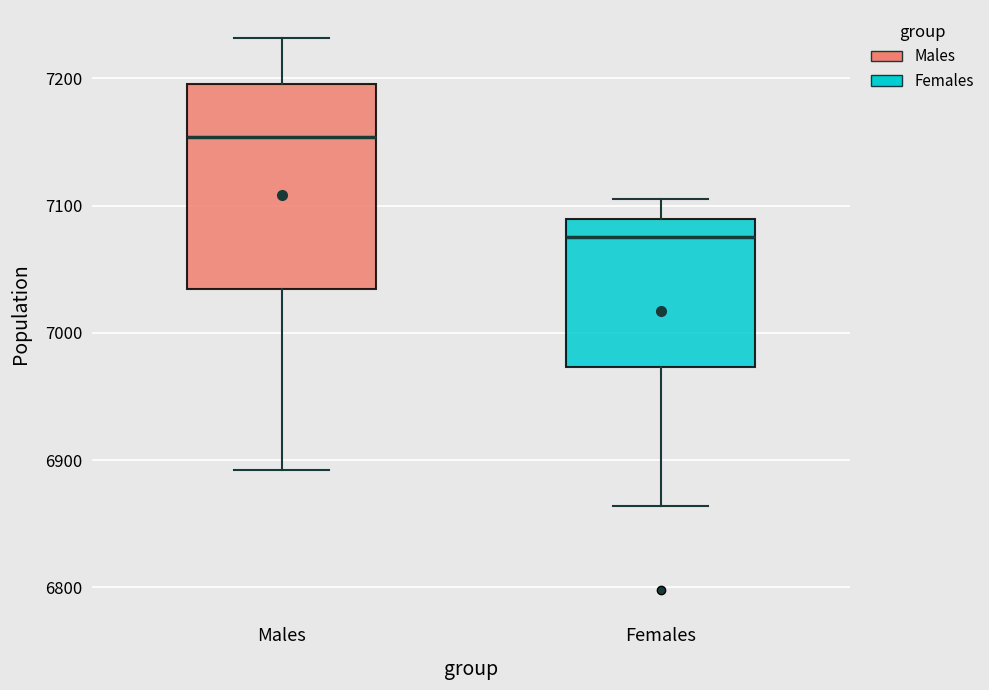

Which box is the tallest, from its lower edge to its upper edge?

Males